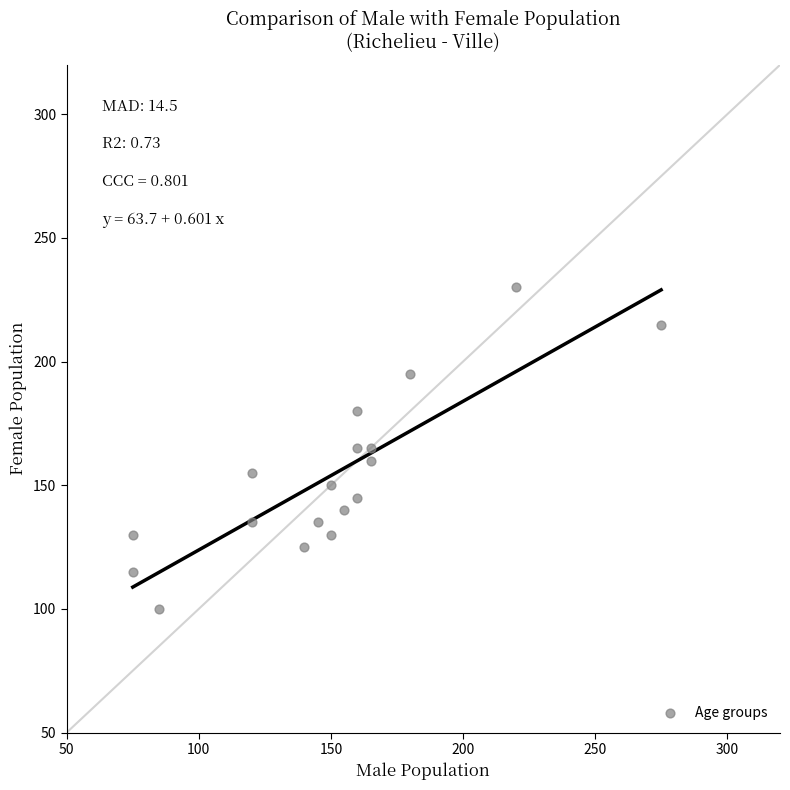

What is the range of Y values (max minus min)?

130